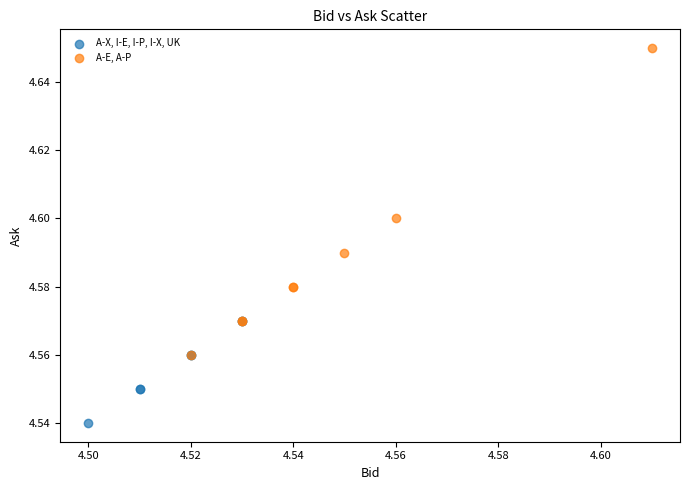

Which series has the widest spread of Y values?

A-E, A-P